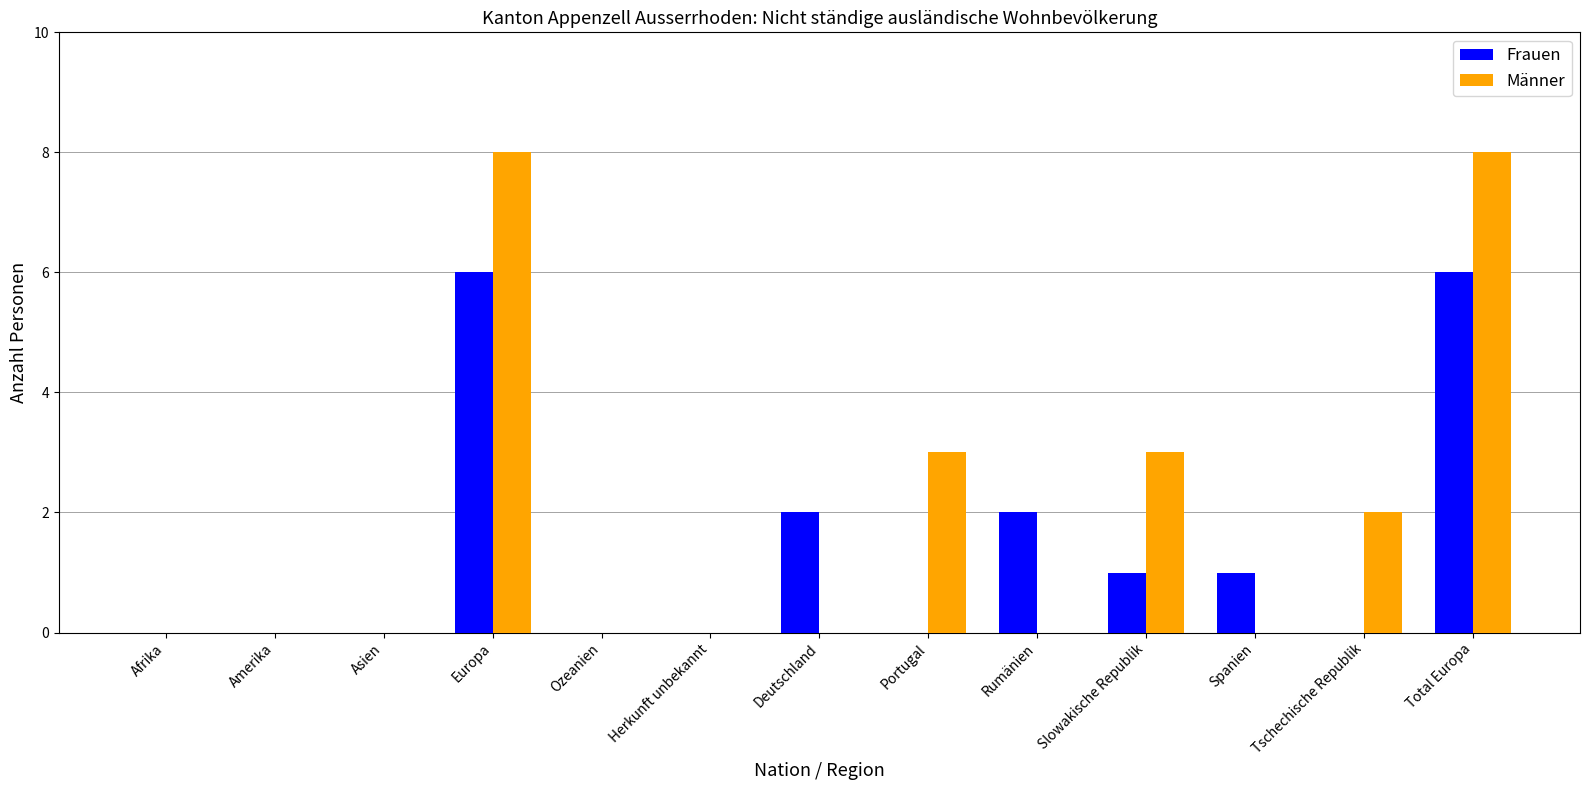

Is it true that Männer equals 3 at Tschechische Republik?

False